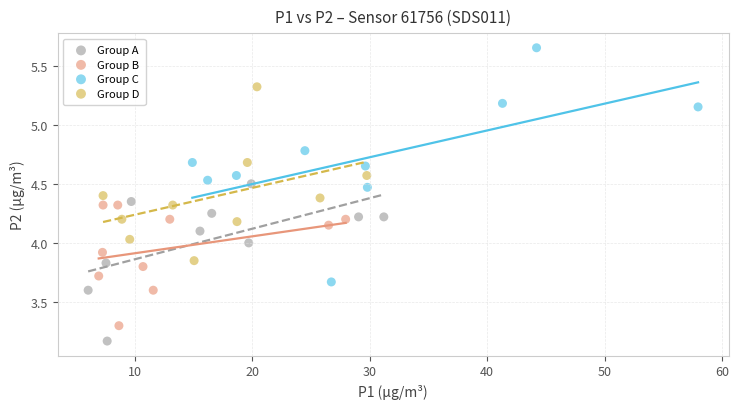

Which series reaches the minimum Y coordinate?

Group A